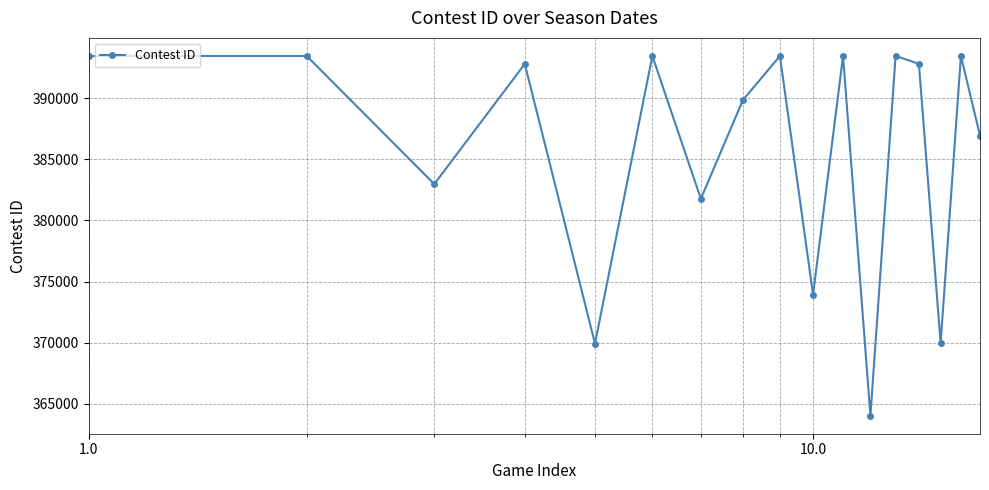

What is the sum of all values?

6559251